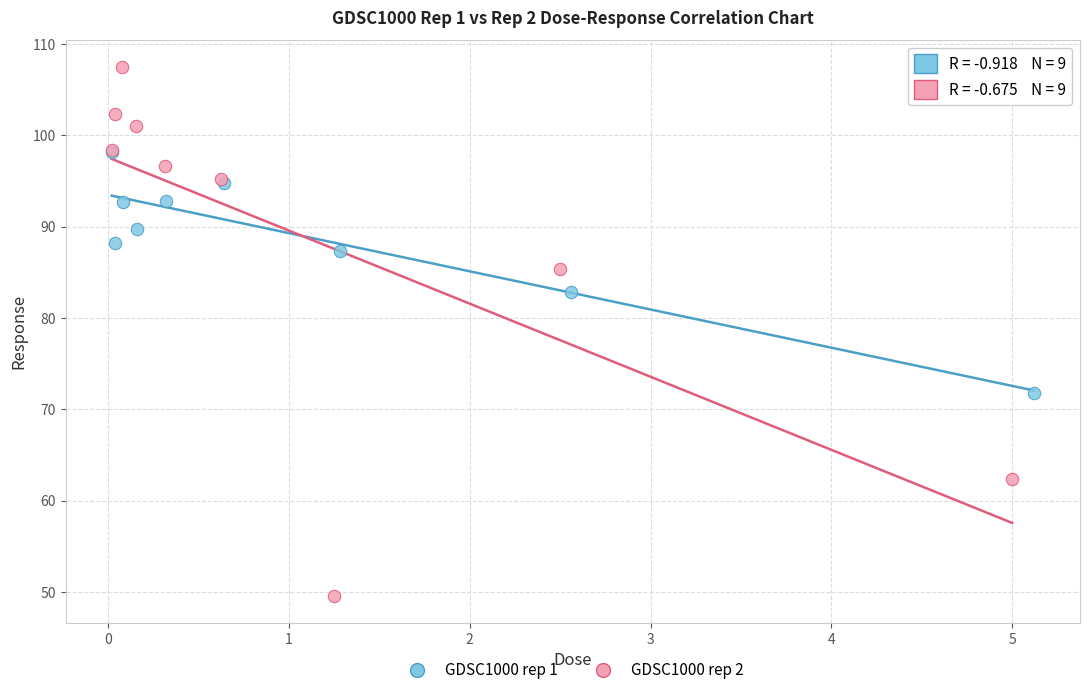

Which series reaches the minimum Y coordinate?

GDSC1000 rep 2